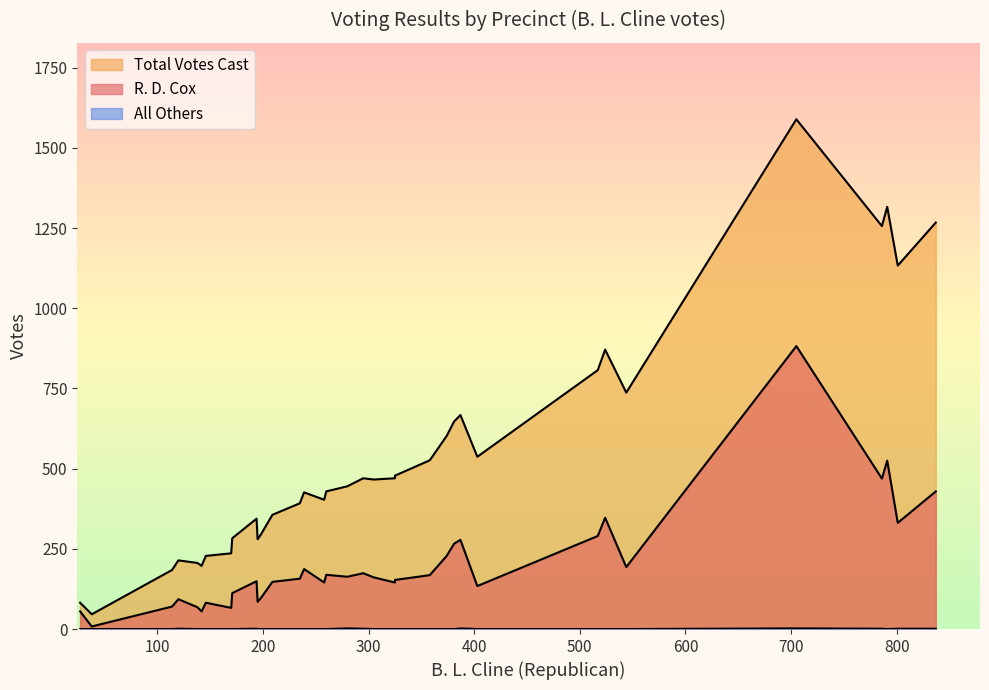

What are all the series names shown in the legend?

R. D. Cox, Total Votes Cast, All Others